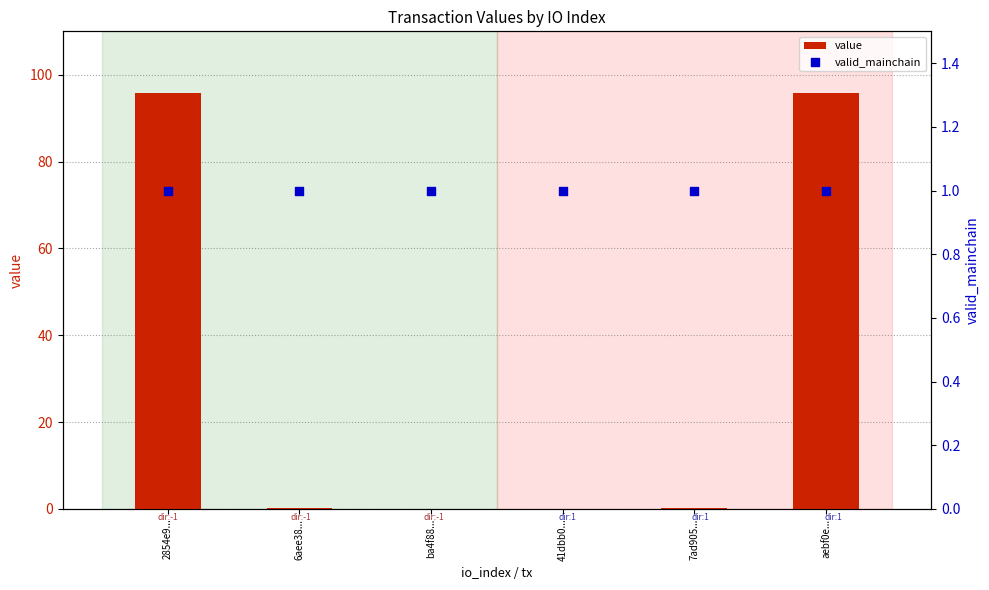

Which series has the widest spread of Y values?

value